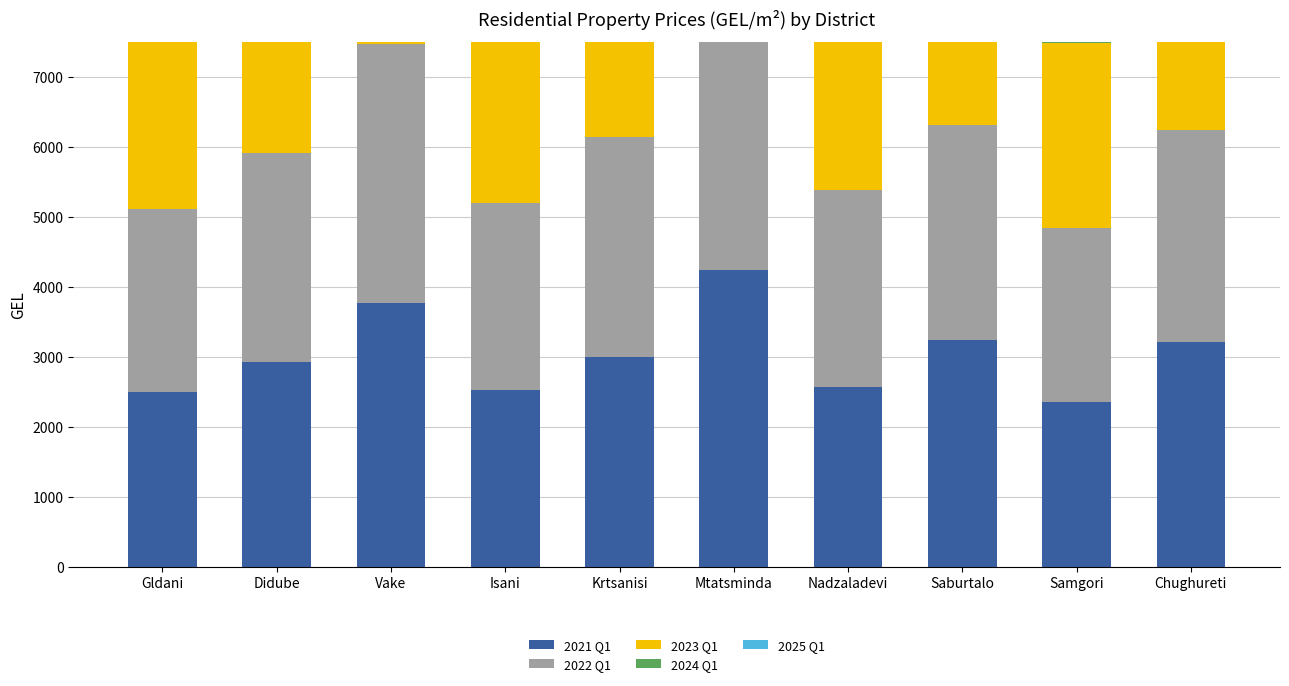

What is the difference between the 2025 Q1 values at Samgori and Nadzaladevi?

337.3